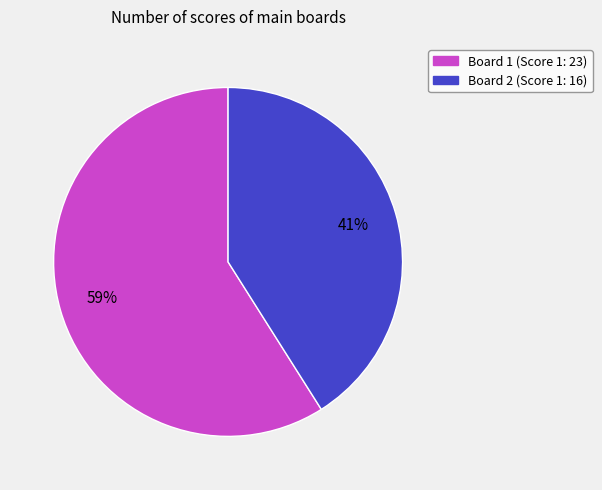

What percentage is the Board 2 slice, to the nearest percent?

41%